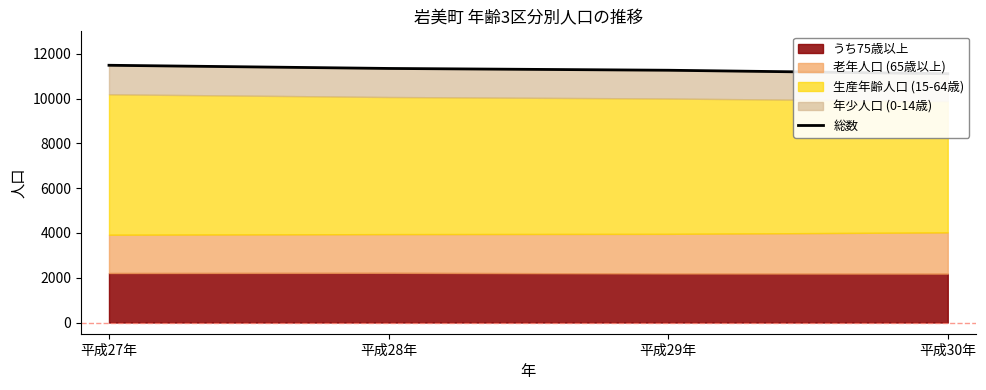

Which has a higher value, 平成29年 or 平成30年?

平成29年